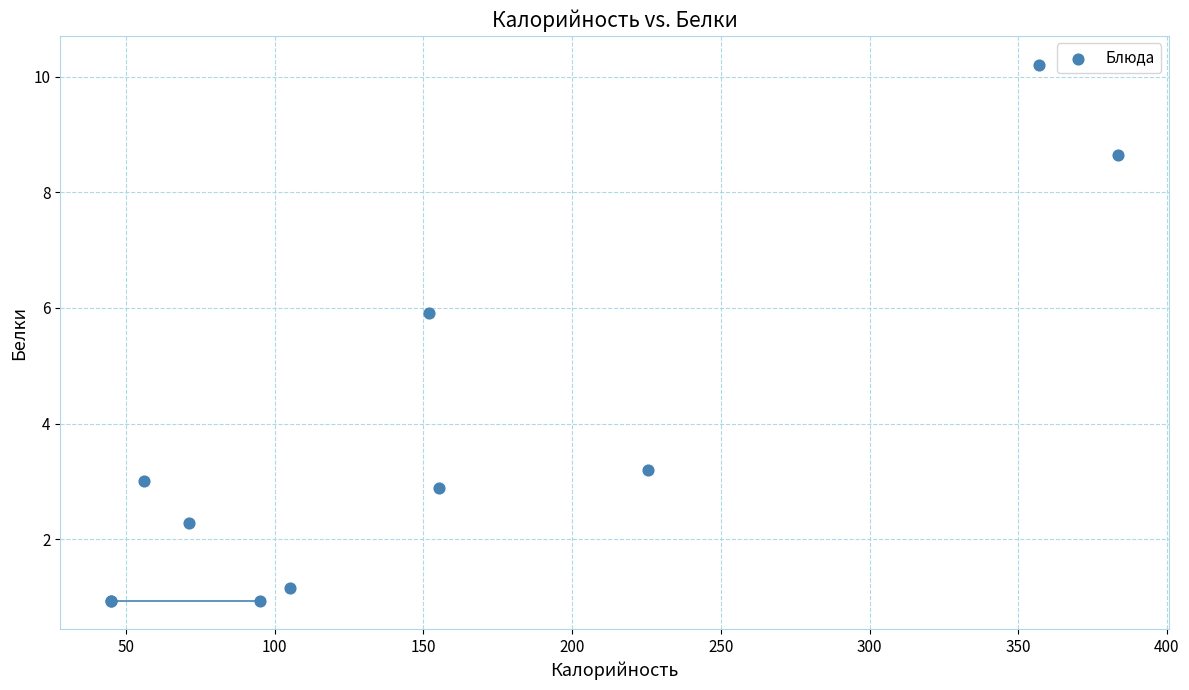

What Y value in the scatter plot is closest to 5?

5.9